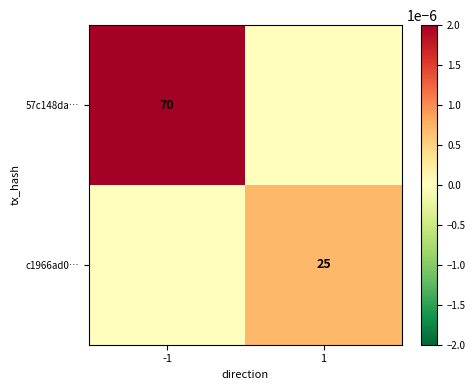

Is it true that 57c148da… equals 70 at -1?

True